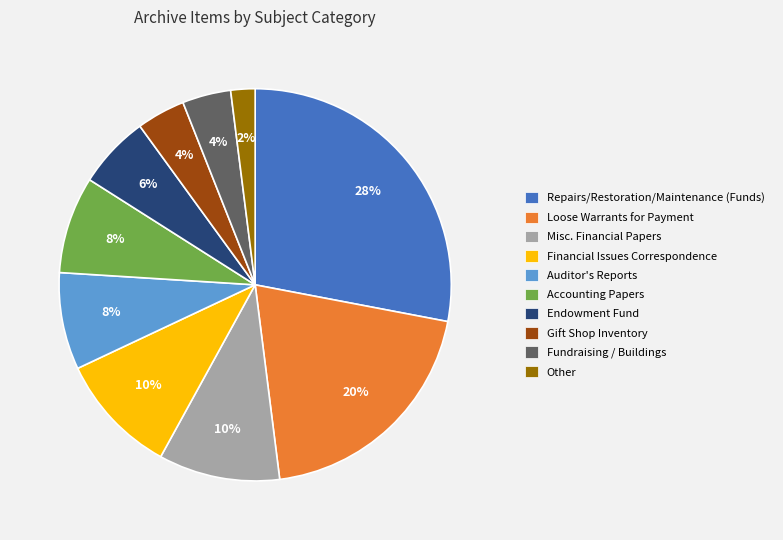

What percentage is the Financial Issues Correspondence slice, to the nearest percent?

10%